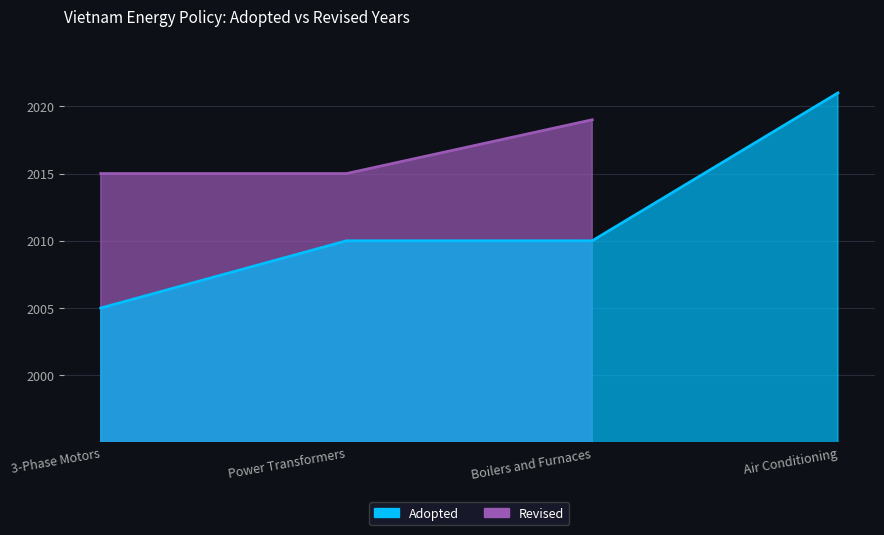

List the labels in order of value, largest first.

Air Conditioning, Power Transformers, Boilers and Furnaces, 3-Phase Motors